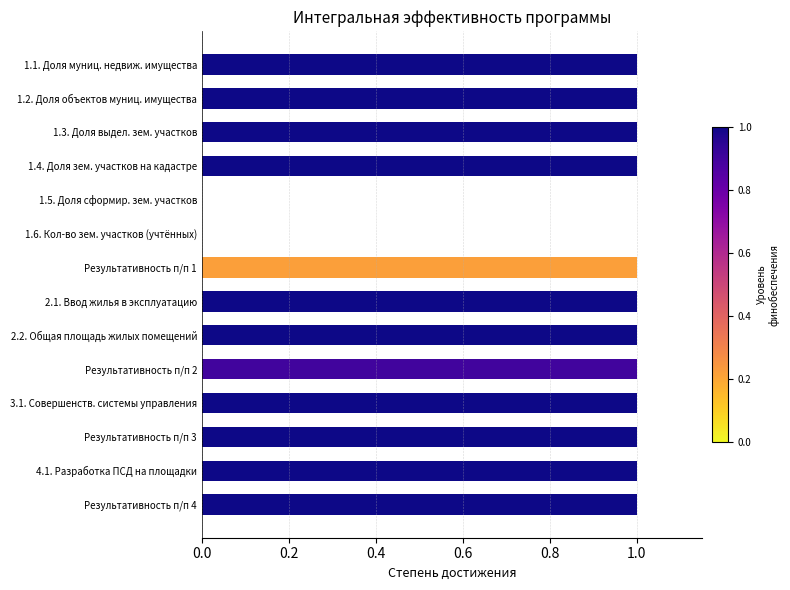

What is the change in value from 1.6. Кол-во зем. участков (учтённых) to 4.1. Разработка ПСД на площадки?

+1